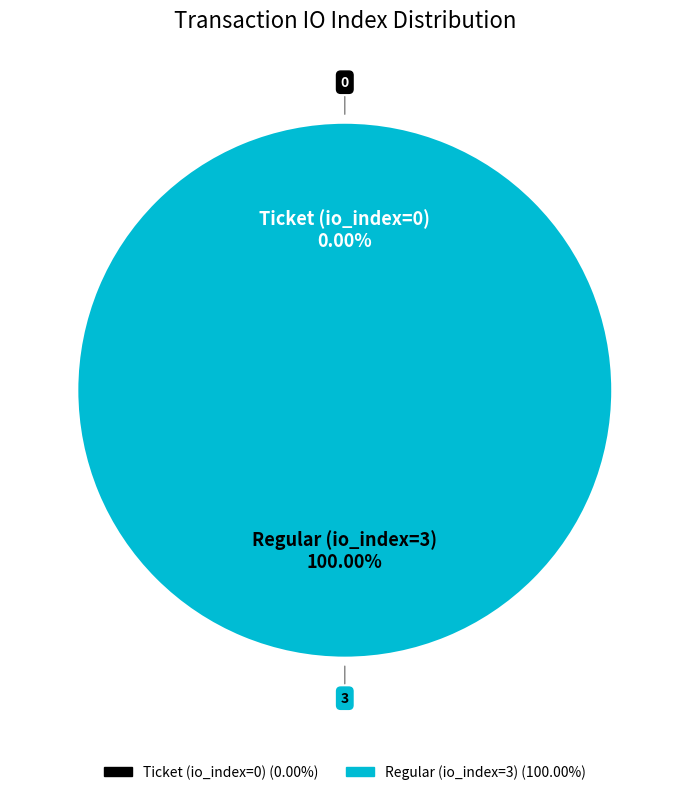

How much of the chart is everything except Ticket (io_index=0)?

100.0%